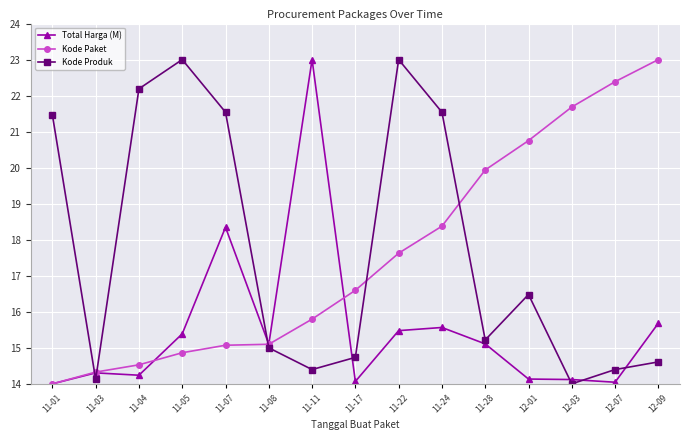

What is the total value across all series at 12-09?

53.3